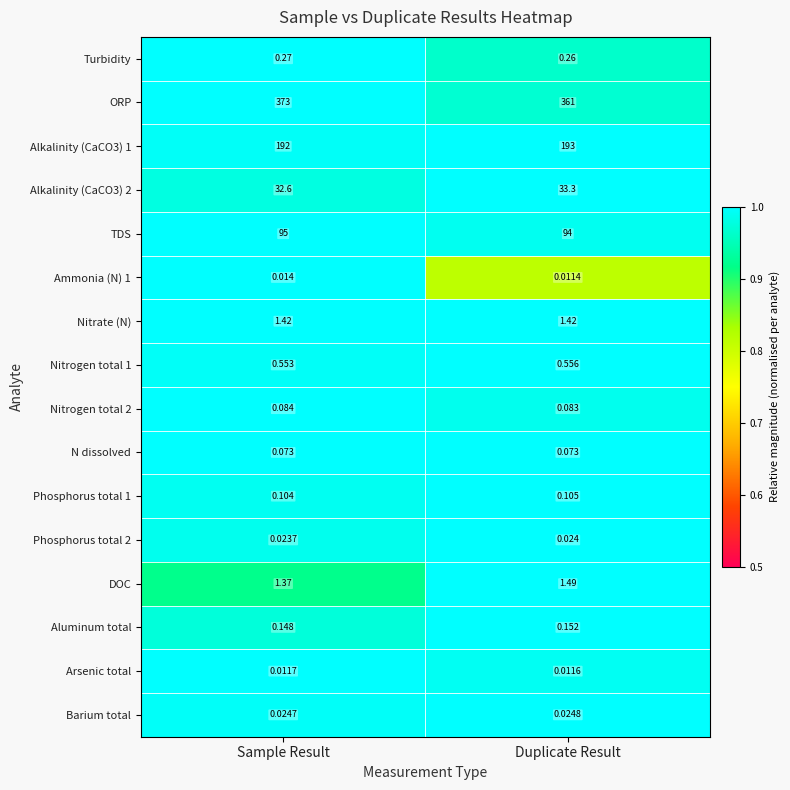

Which series changed the most between Sample Result and Duplicate Result?

ORP